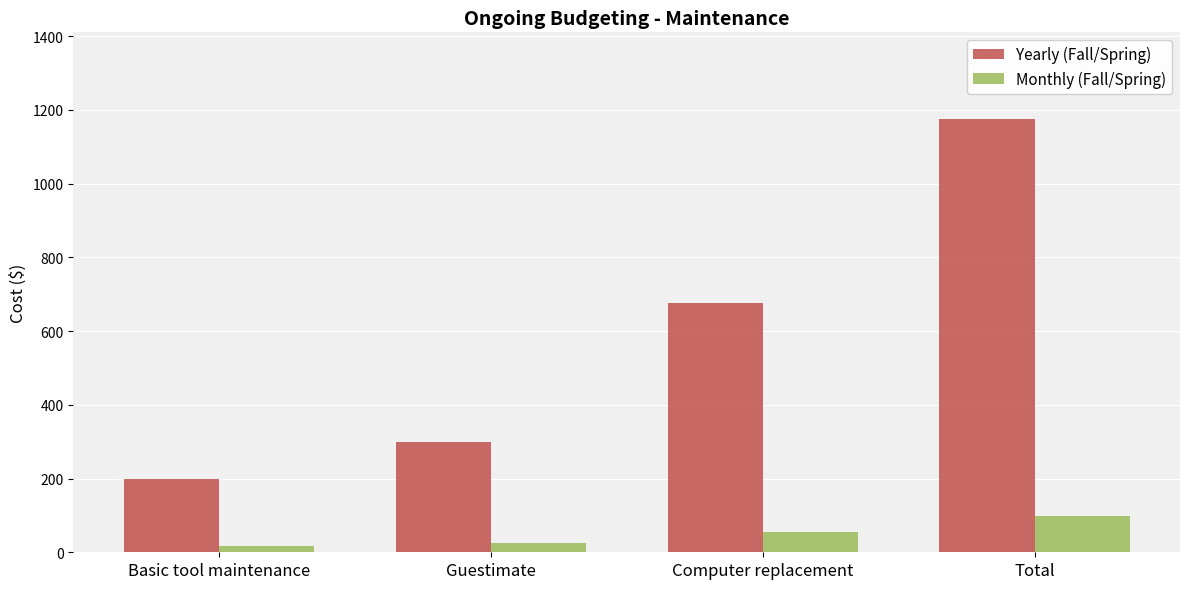

Which series has the largest range (max minus min)?

Yearly (Fall/Spring)